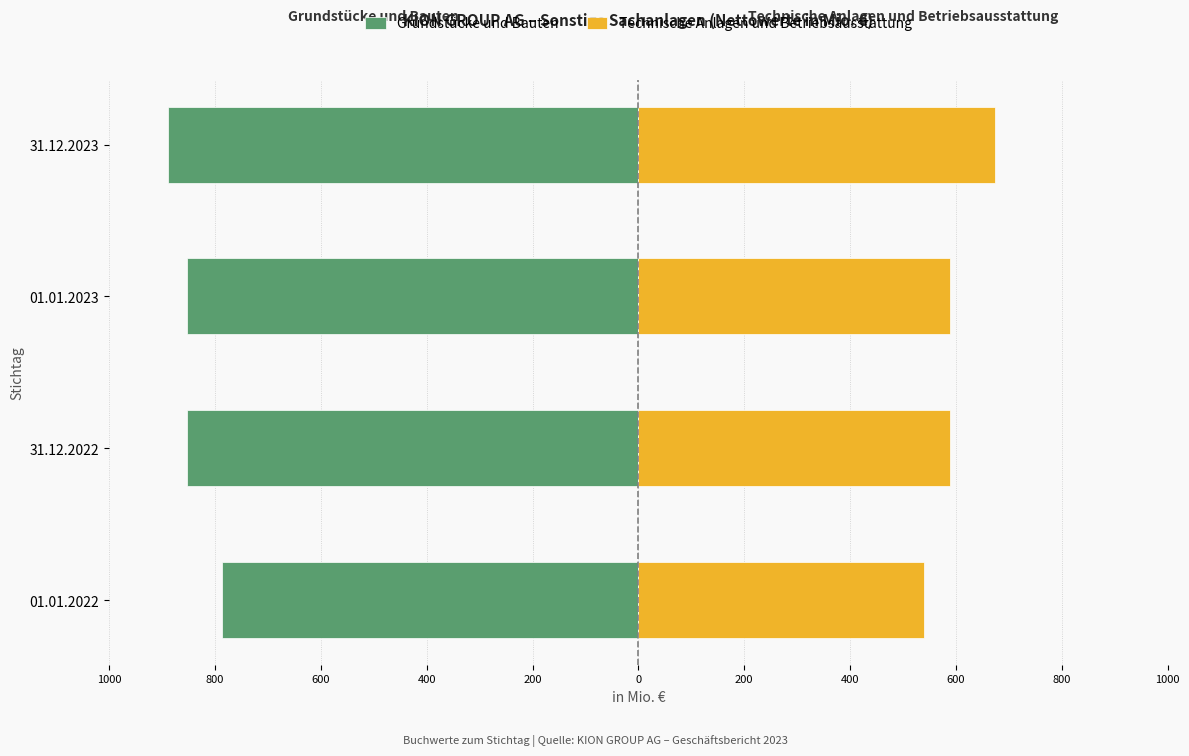

Reading left to right, list all the values displayed in this chart.

Grundstücke und Bauten: -786.9	-852.5	-852.5	-887.8
Technische Anlagen und Betriebsausstattung: 539.0	589.3	589.3	673.5